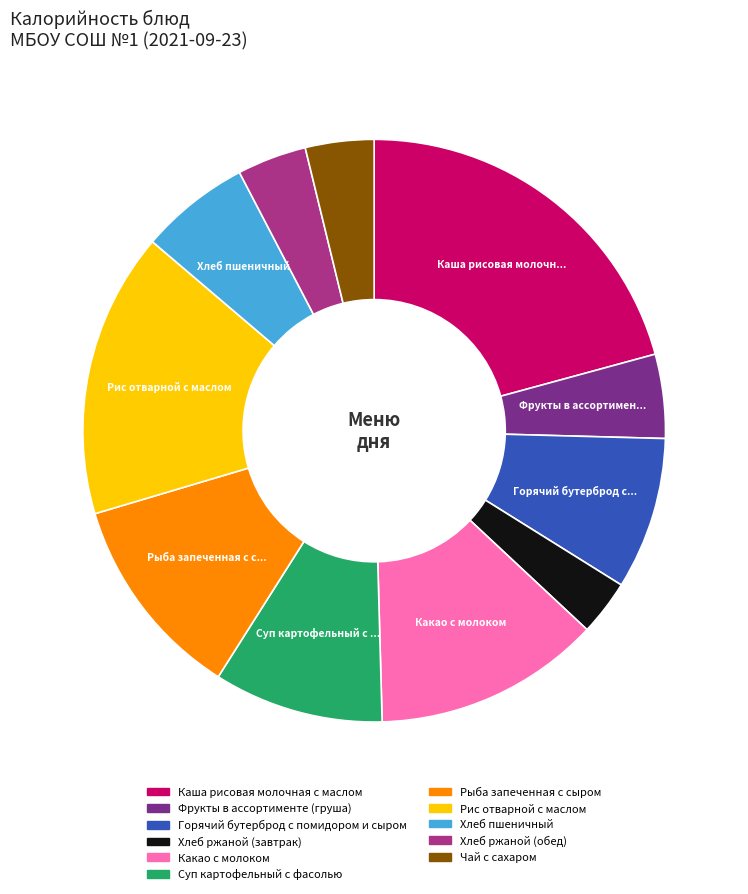

Do Горячий бутерброд с помидором и сыром and Хлеб ржаной (обед) together represent more than half of the pie?

No